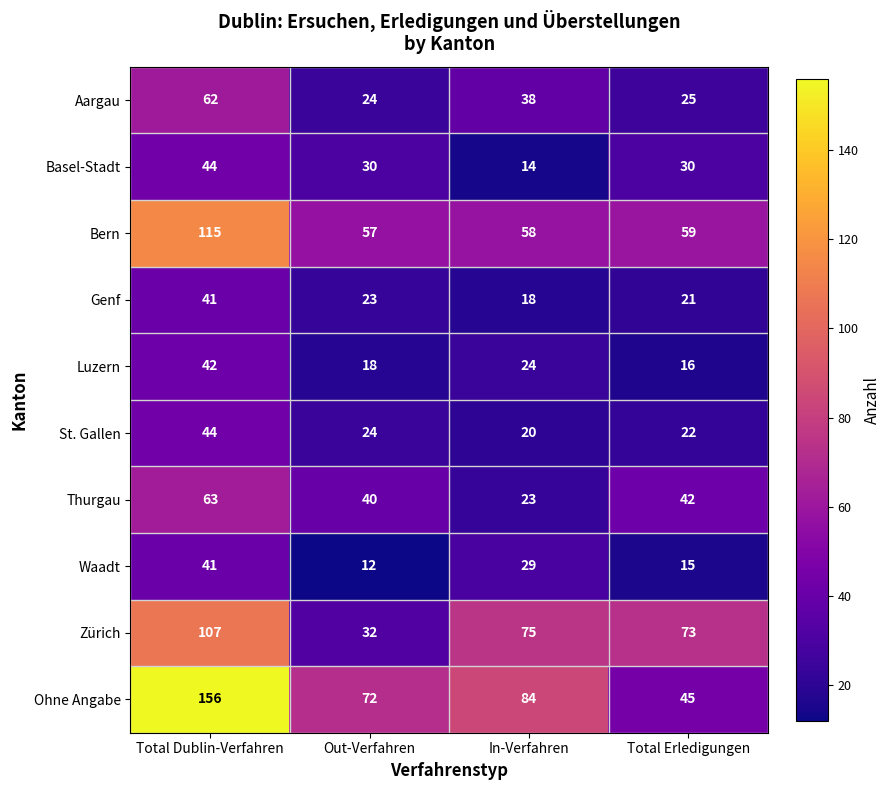

What is the sum of all Zürich values?

287